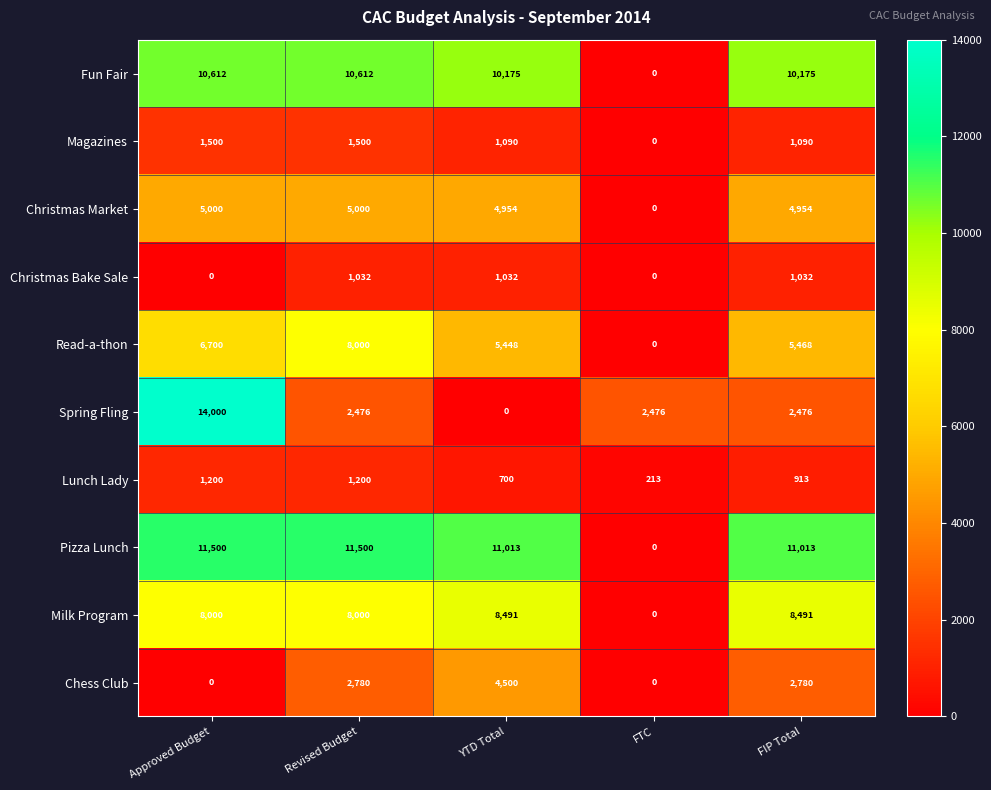

At how many categories does at least one series exceed 5959?

4